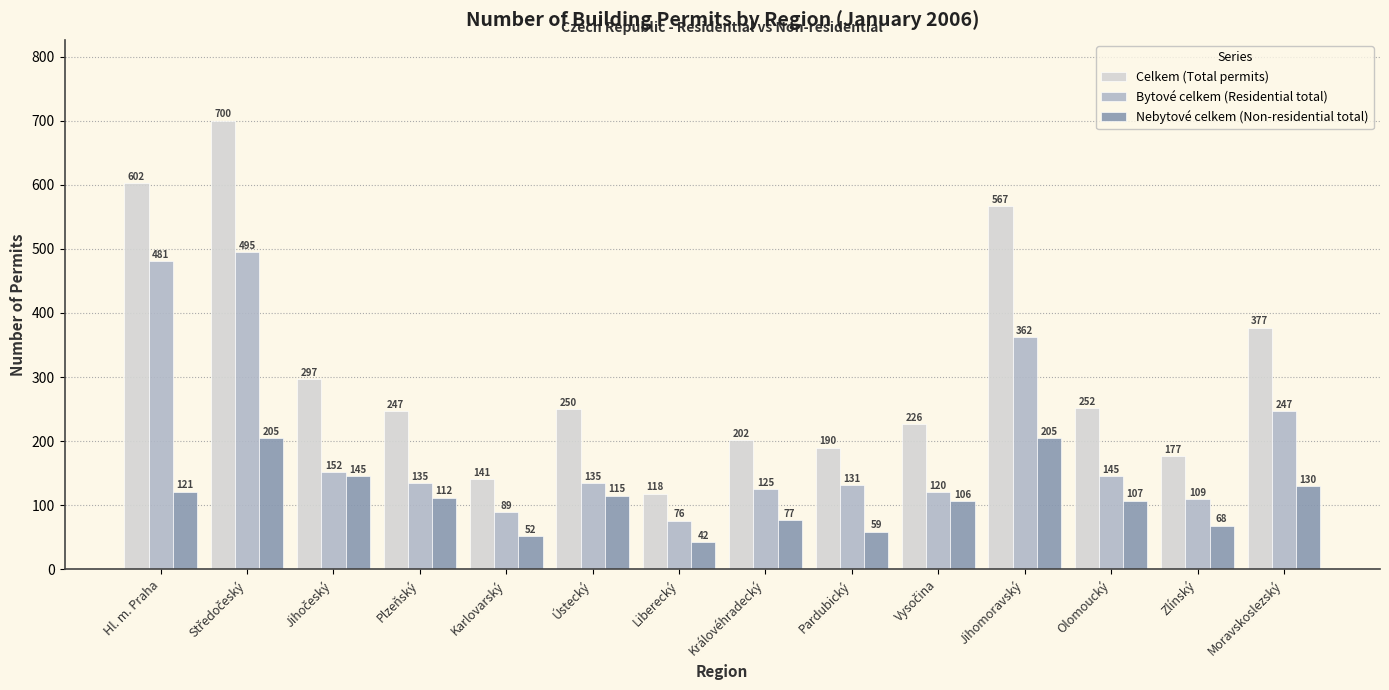

What is the spread (max minus min) of values at Ústecký?

135